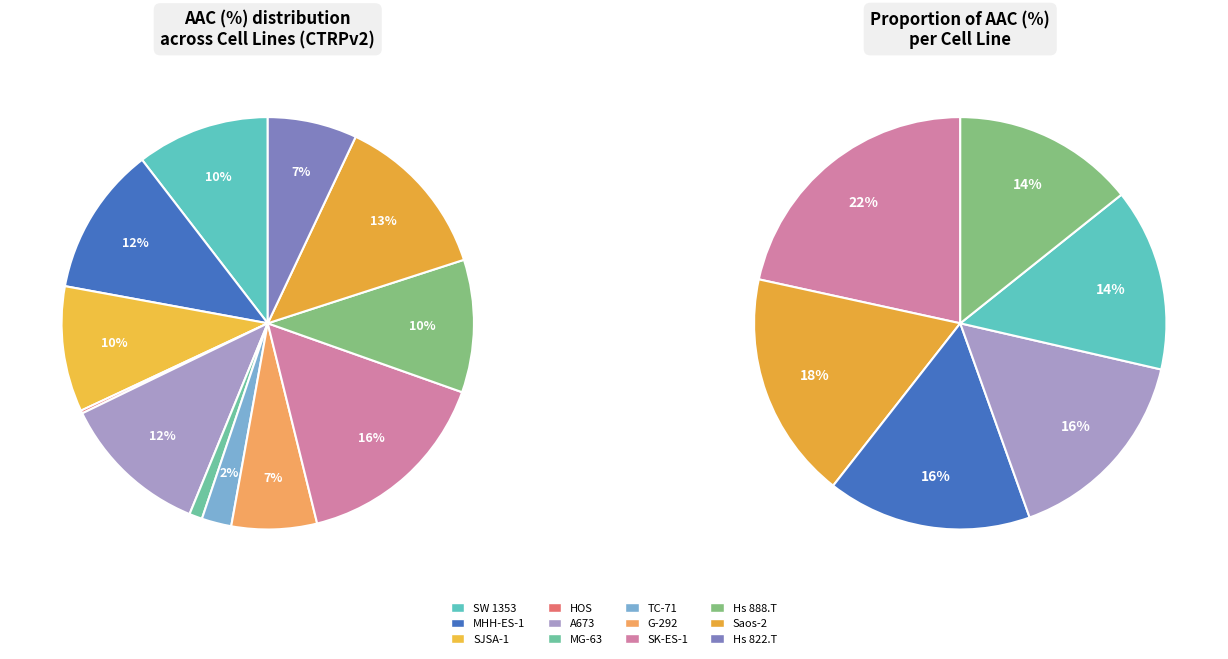

Is it true that HOS is 0% of the pie?

True